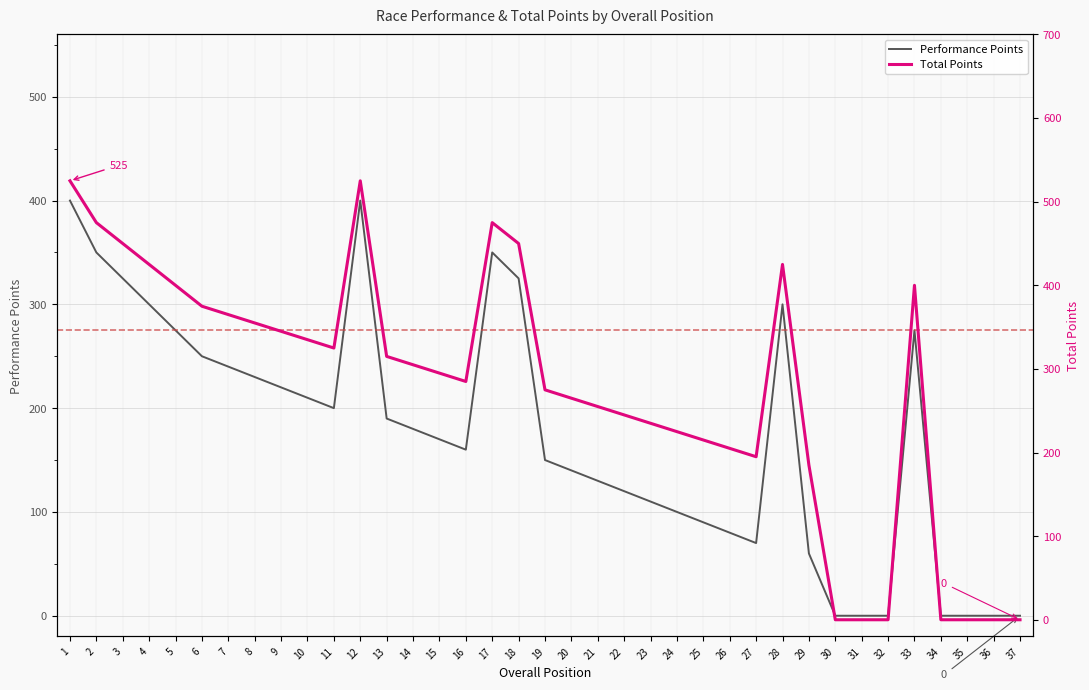

Reading right to left, what are all the values shown in this chart?

Performance Points: 0	0	0	0	275	0	0	0	60	300	70	80	90	100	110	120	130	140	150	325	350	160	170	180	190	400	200	210	220	230	240	250	275	300	325	350	400
Total Points: 0	0	0	0	400	0	0	0	185	425	195	205	215	225	235	245	255	265	275	450	475	285	295	305	315	525	325	335	345	355	365	375	400	425	450	475	525